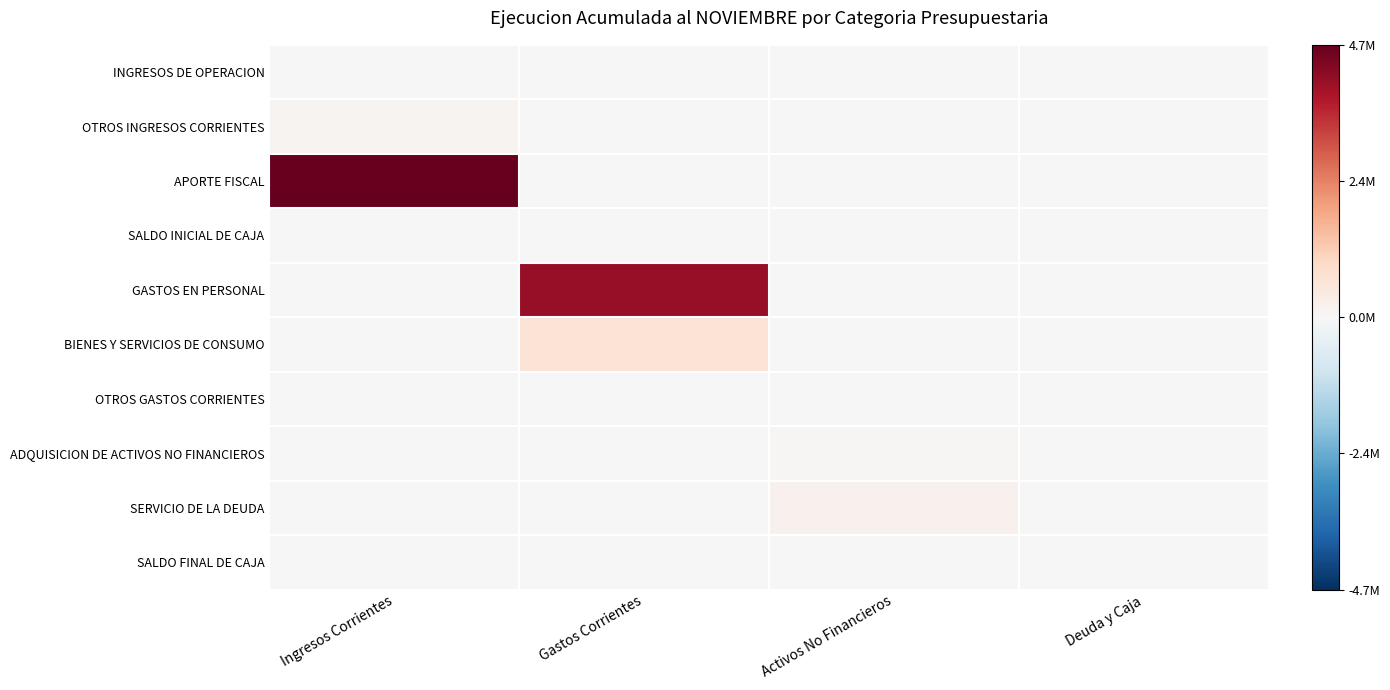

Reading left to right, extract all data points from this chart.

INGRESOS DE OPERACION: Ingresos Corrientes=0.0	Gastos Corrientes=0.0	Activos No Financieros=0.0	Deuda y Caja=0.0
OTROS INGRESOS CORRIENTES: Ingresos Corrientes=0.0	Gastos Corrientes=0.0	Activos No Financieros=0.0	Deuda y Caja=0.0
APORTE FISCAL: Ingresos Corrientes=1.0	Gastos Corrientes=0.0	Activos No Financieros=0.0	Deuda y Caja=0.0
SALDO INICIAL DE CAJA: Ingresos Corrientes=0.0	Gastos Corrientes=0.0	Activos No Financieros=0.0	Deuda y Caja=0.0
GASTOS EN PERSONAL: Ingresos Corrientes=0.0	Gastos Corrientes=0.9	Activos No Financieros=0.0	Deuda y Caja=0.0
BIENES Y SERVICIOS DE CONSUMO: Ingresos Corrientes=0.0	Gastos Corrientes=0.1	Activos No Financieros=0.0	Deuda y Caja=0.0
OTROS GASTOS CORRIENTES: Ingresos Corrientes=0.0	Gastos Corrientes=0.0	Activos No Financieros=0.0	Deuda y Caja=0.0
ADQUISICION DE ACTIVOS NO FINANCIEROS: Ingresos Corrientes=0.0	Gastos Corrientes=0.0	Activos No Financieros=0.0	Deuda y Caja=0.0
SERVICIO DE LA DEUDA: Ingresos Corrientes=0.0	Gastos Corrientes=0.0	Activos No Financieros=0.0	Deuda y Caja=0.0
SALDO FINAL DE CAJA: Ingresos Corrientes=0.0	Gastos Corrientes=0.0	Activos No Financieros=0.0	Deuda y Caja=0.0